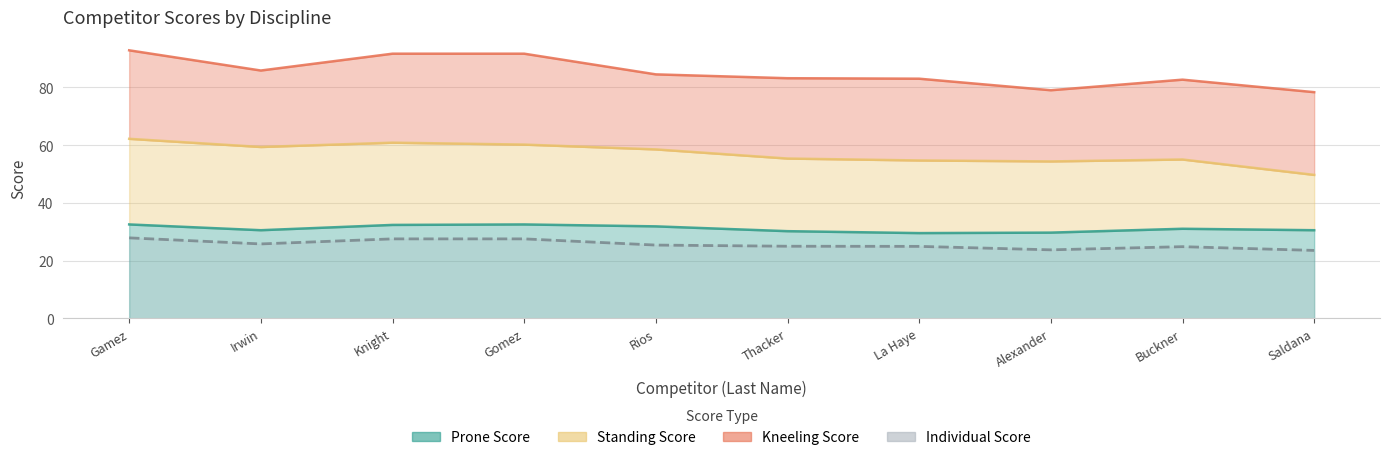

What is the label of the 6th point from the right?

Rios